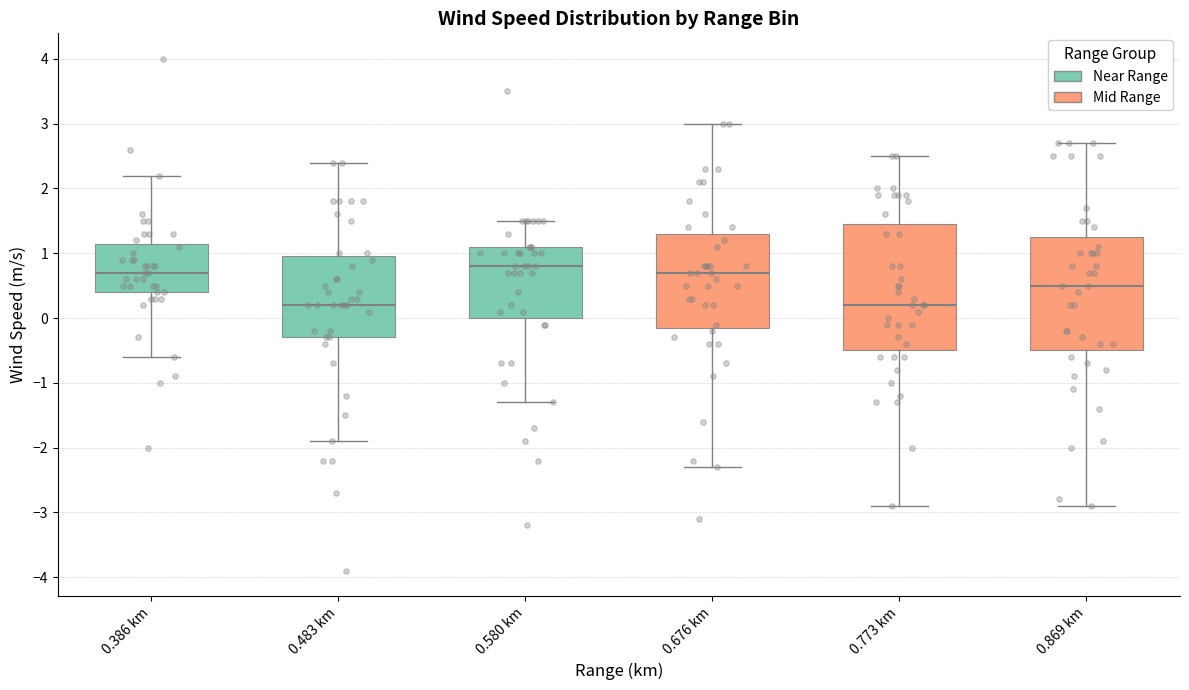

Comparing the boxes themselves (not the whiskers), which one is the tallest?

0.773 km